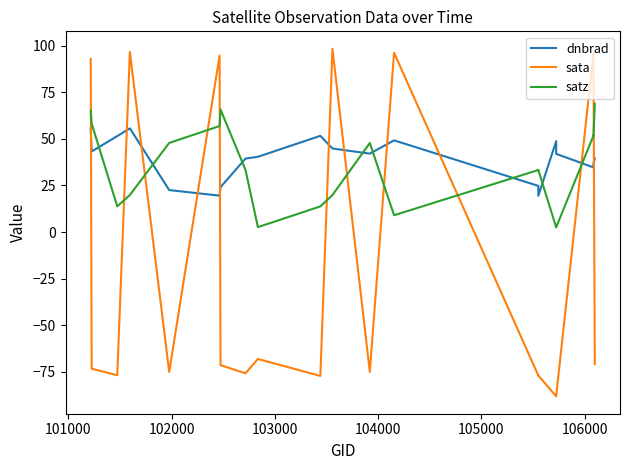

Reading right to left, what are all the values shown in this chart?

dnbrad: 39.4	36.7	34.7	41.9	48.7	19.4	24.7	49.2	42.0	44.8	51.6	40.4	39.4	24.1	19.5	22.5	55.6	51.5	43.2	55.6
sata: -70.9	95.9	95.9	-88.0	-88.2	-77.0	-77.0	96.2	-75.0	98.3	-77.2	-68.1	-75.8	-71.4	94.7	-75.1	96.6	-76.9	-73.3	92.8
satz: 68.8	51.7	51.7	2.5	2.5	33.3	33.3	9.0	47.8	19.8	13.7	2.6	33.3	65.7	56.8	47.8	19.9	13.8	58.1	65.2